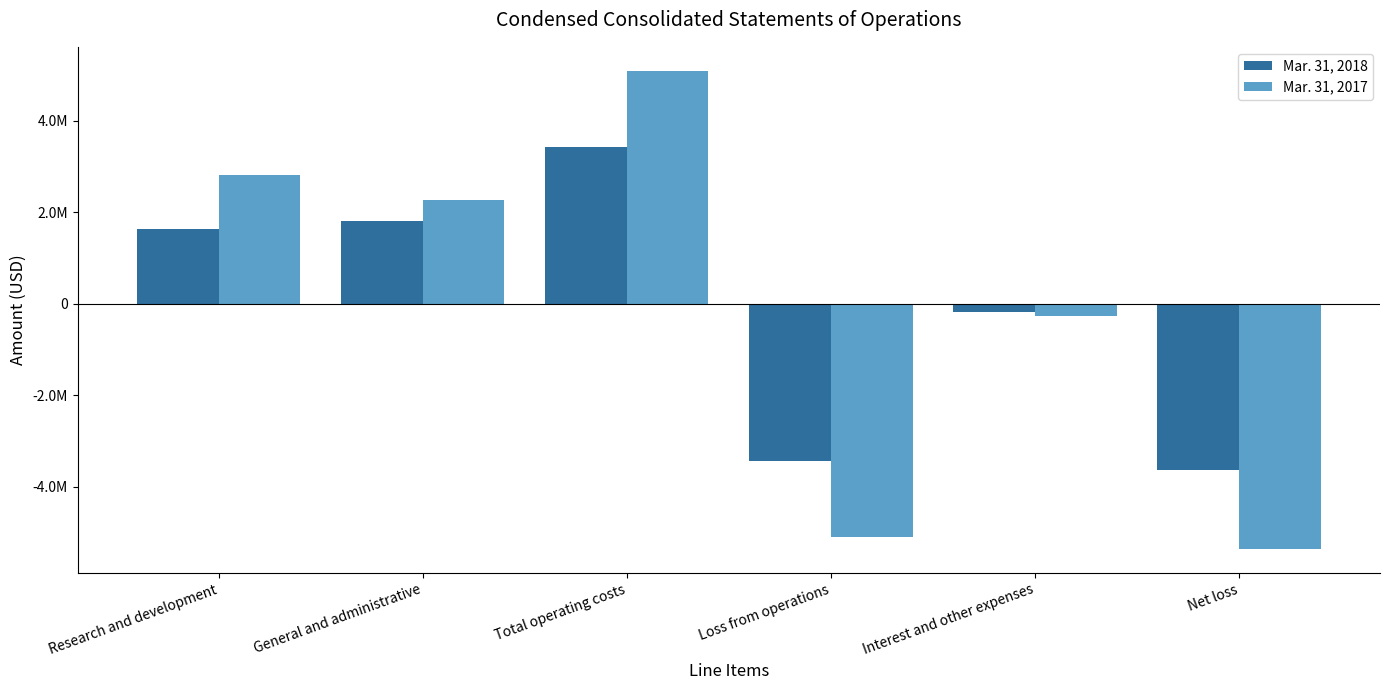

Reading right to left, what are all the values shown in this chart?

Mar. 31, 2018: Net loss=-3620751	Interest and other expenses=-185915	Loss from operations=-3434836	Total operating costs=3434836	General and administrative=1804981	Research and development=1629855
Mar. 31, 2017: Net loss=-5354854	Interest and other expenses=-262540	Loss from operations=-5092314	Total operating costs=5092314	General and administrative=2273951	Research and development=2818363